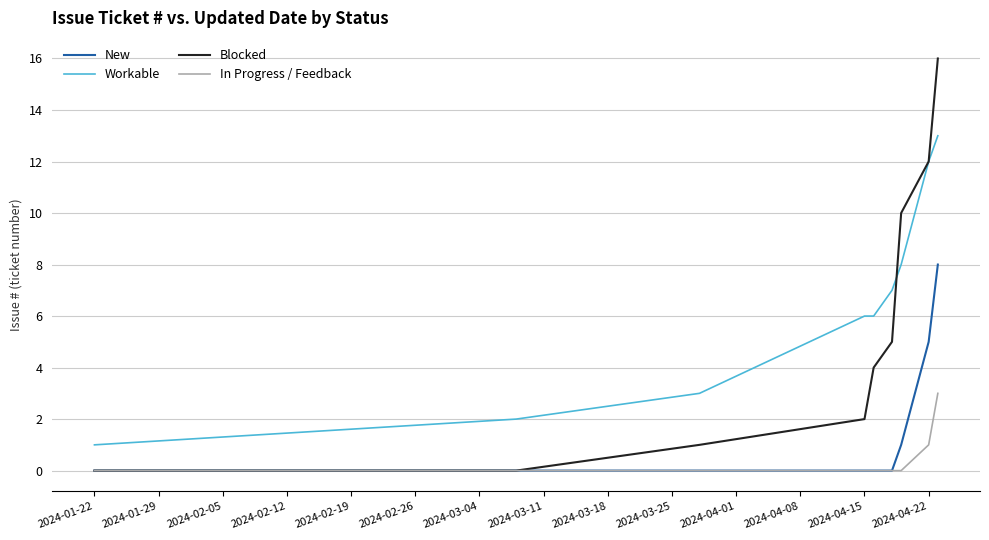

Is this an area chart (filled region under the line)?

No